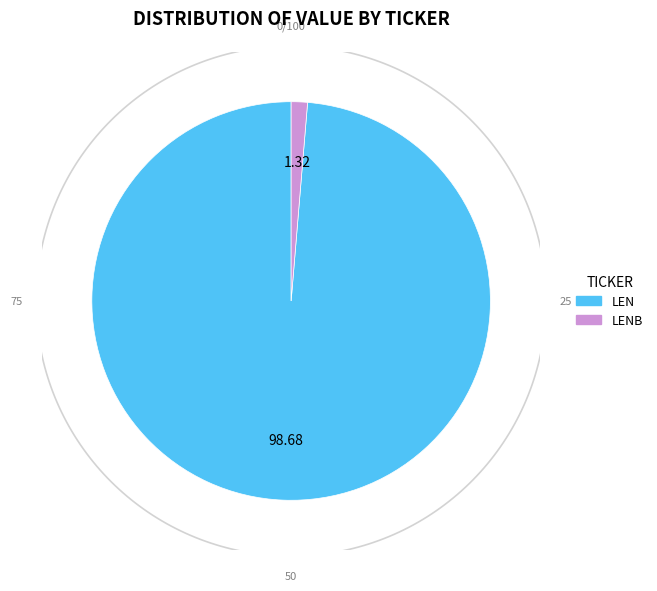

Is it true that LEN is 89% of the pie?

False